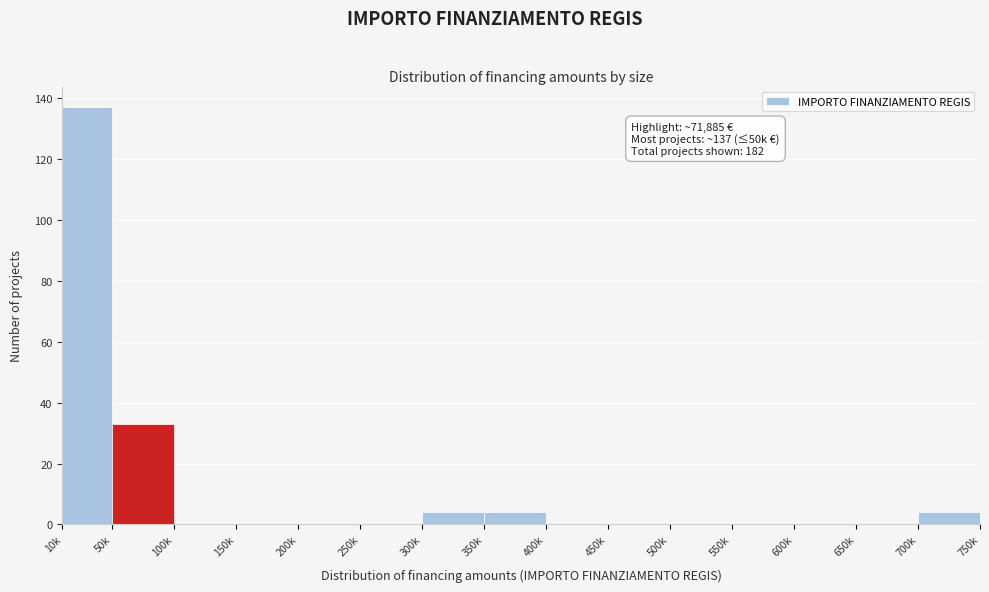

Reading left to right, what are all the values shown in this chart?

10k=137	50k=33	100k=0	150k=0	200k=0	250k=0	300k=4	350k=4	400k=0	450k=0	500k=0	550k=0	600k=0	650k=0	700k=4